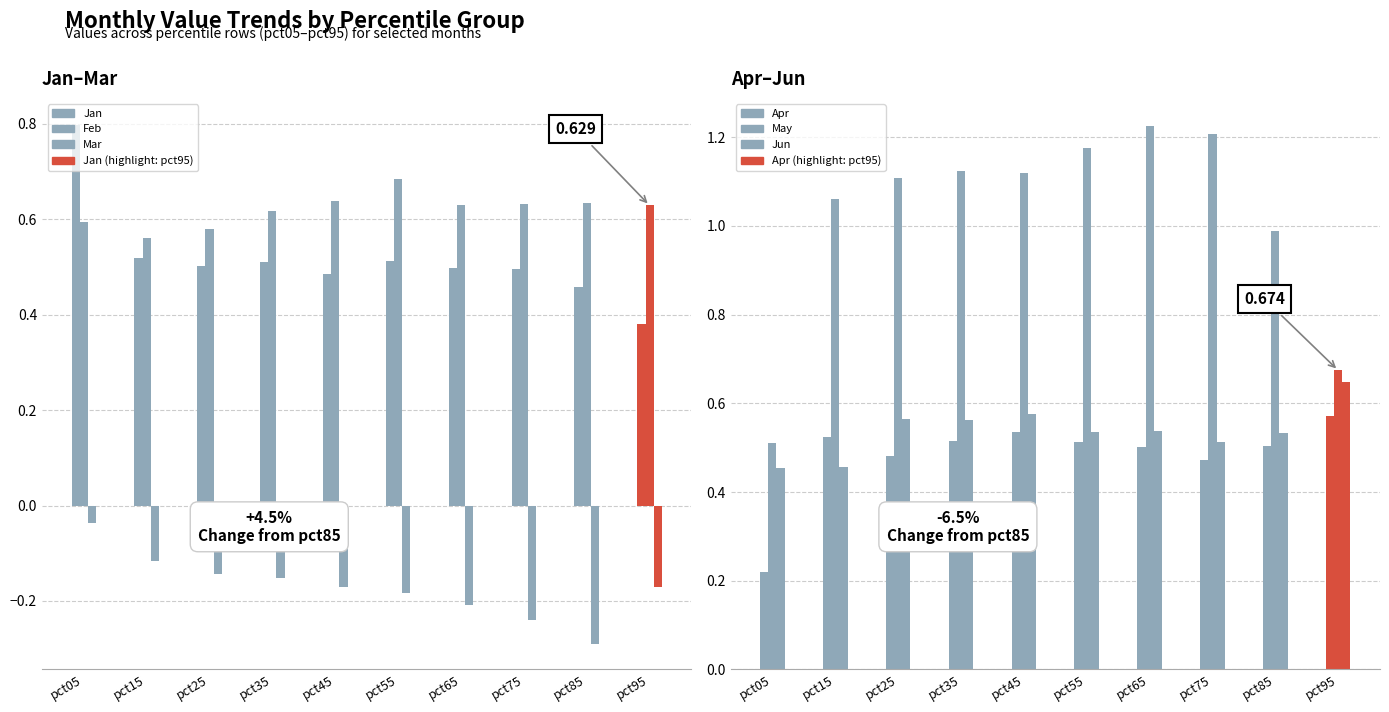

What is the sum of the May values at pct55 and pct15?

2.2